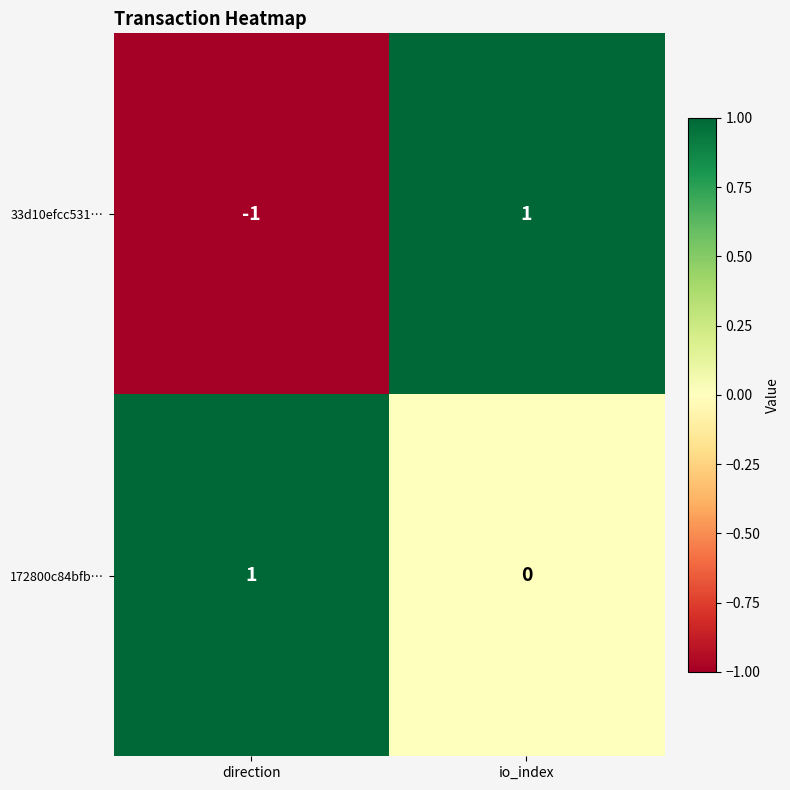

Where is 33d10efcc531… nearest to the value 0?

direction